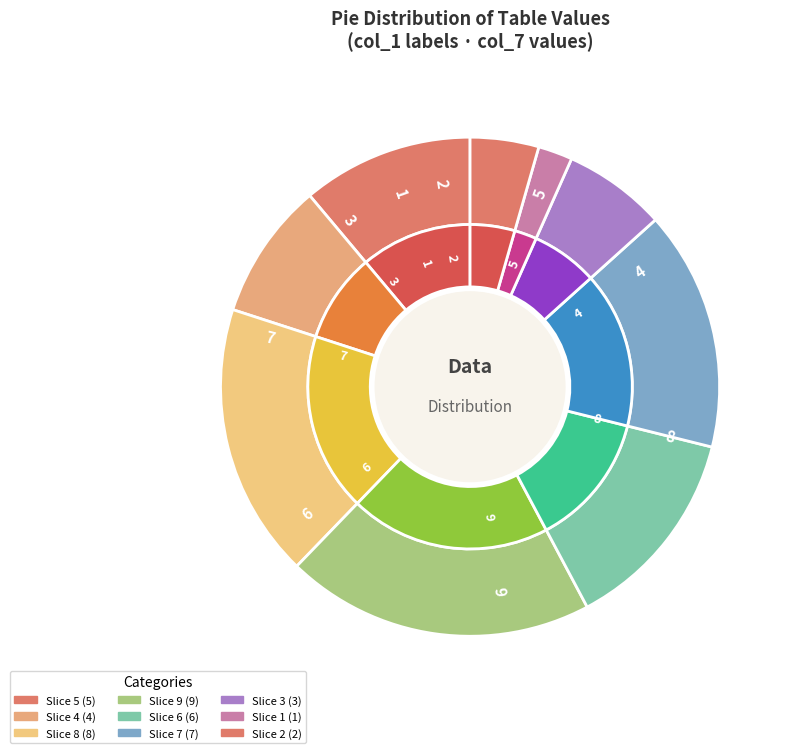

Rank the categories by value from lowest to highest.

1, 2, 3, 4, 5, 6, 7, 8, 9